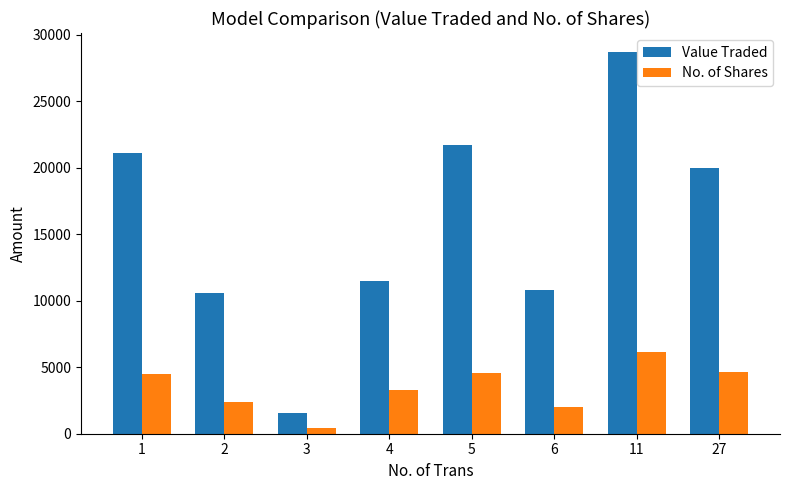

Which series has the largest total across all categories?

Value Traded